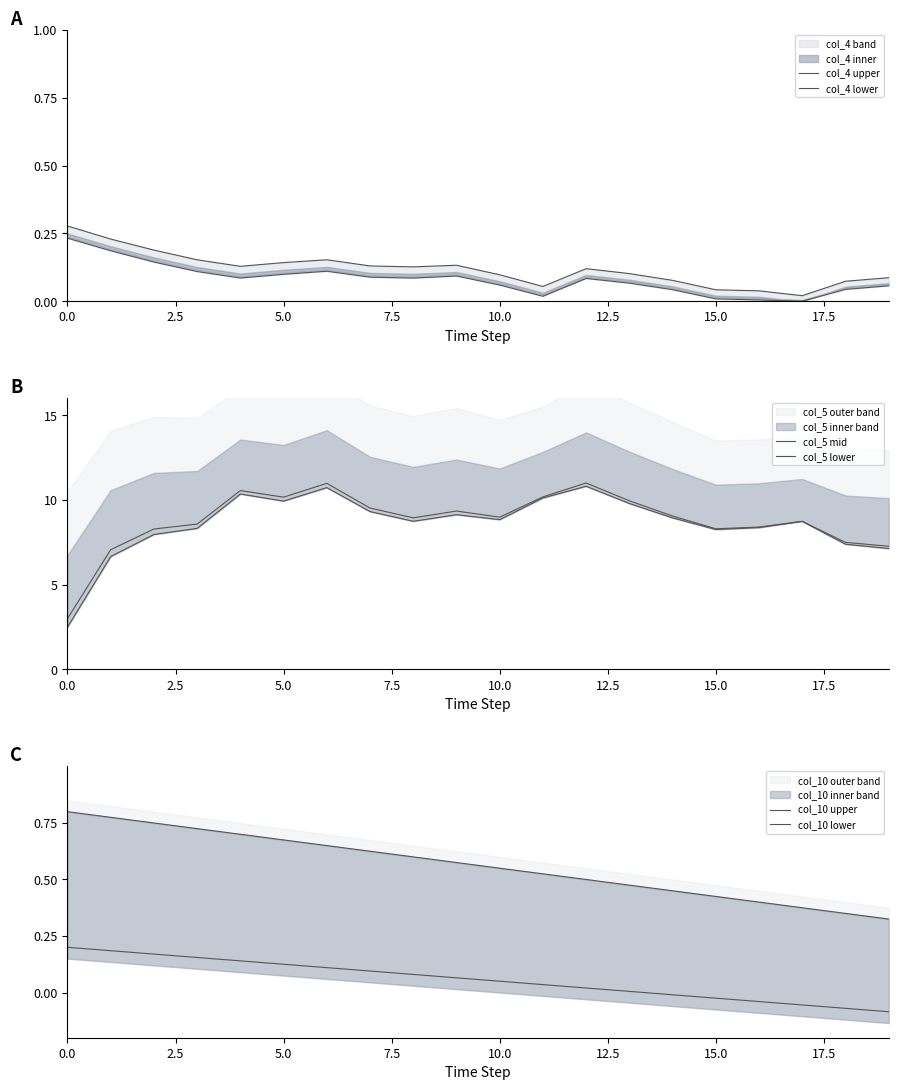

Which series has the largest total across all categories?

col_5 mid